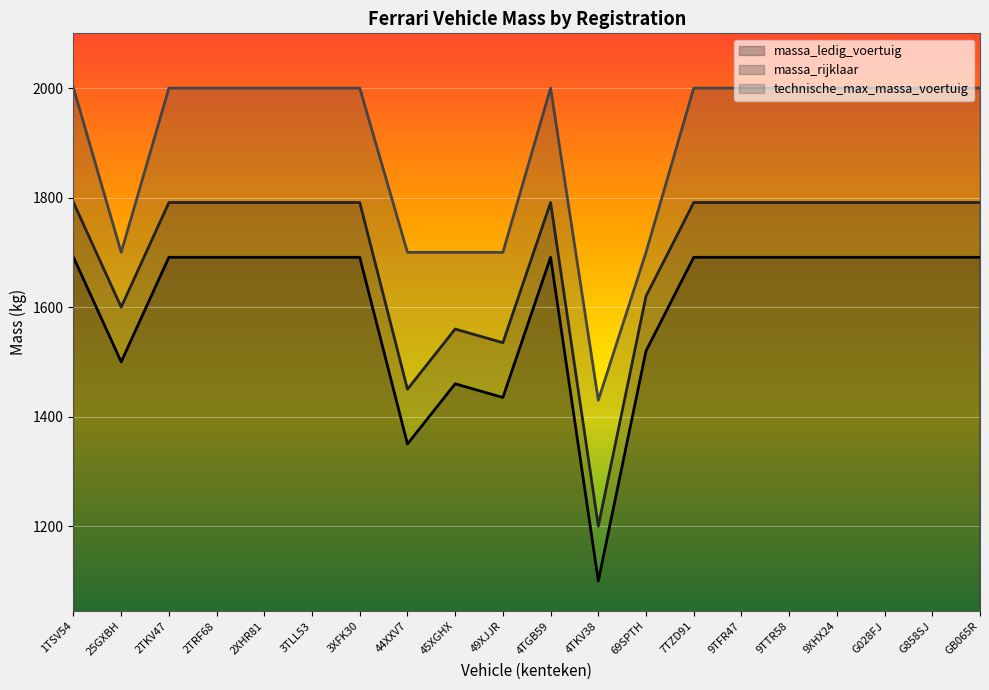

Rank the series by their average value, from lowest to highest.

massa_ledig_voertuig, massa_rijklaar, technische_max_massa_voertuig